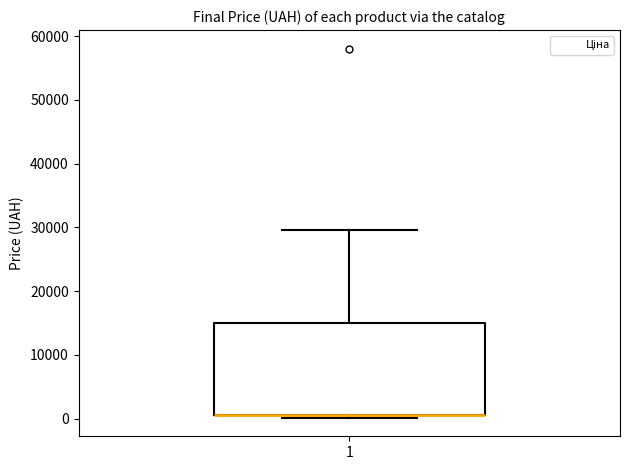

Transcribe this box plot: give where the median line is, the range the box spans, and where the two whiskers end, as read against the y-axis. The values are not printed on the chart, so give them approximately, as read against the axis.

median 1000 (drawn on the box's lower edge), box 1000 to 15000, whiskers 0 to 30000